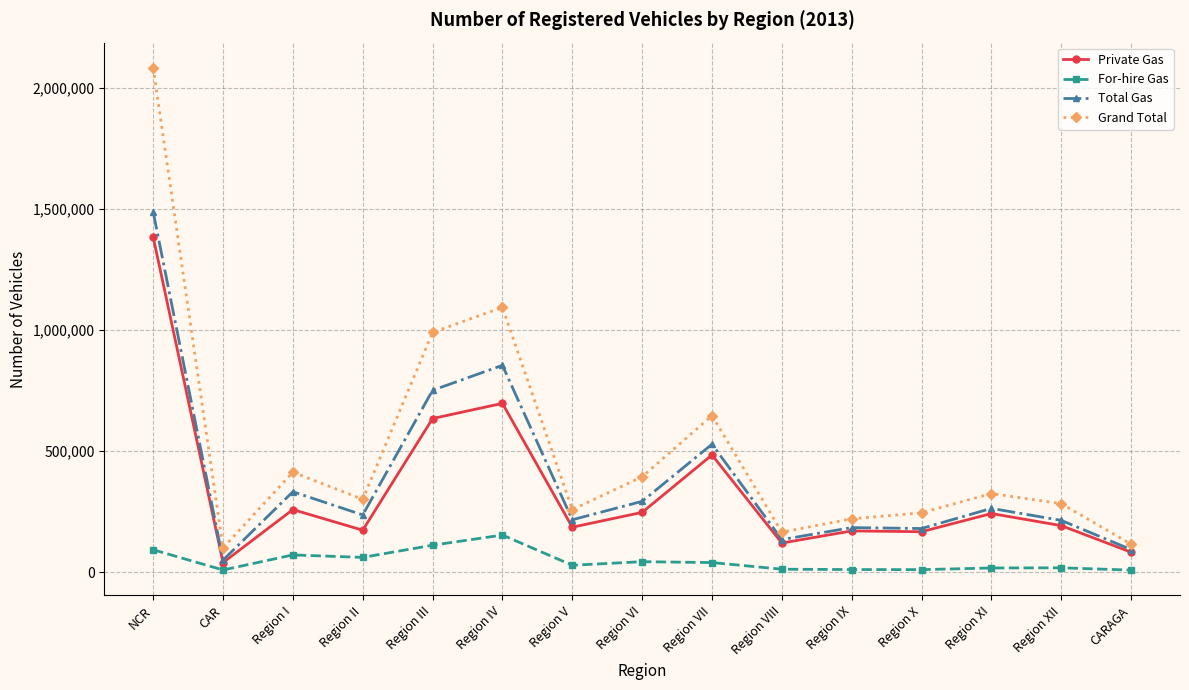

The value of Grand Total at Region IX is 388834. True or false?

False